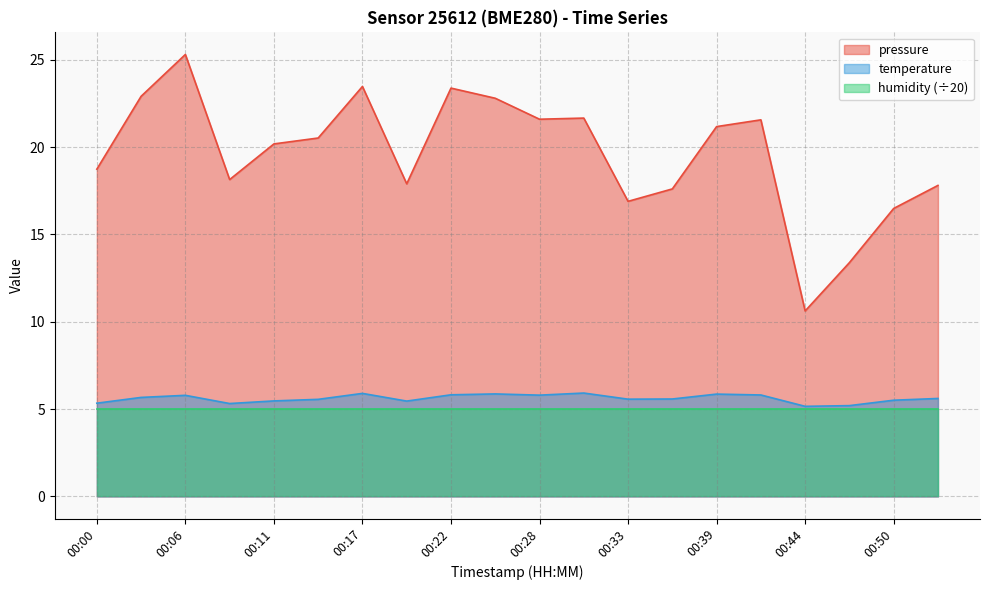

How many categories are shown in the chart?

20